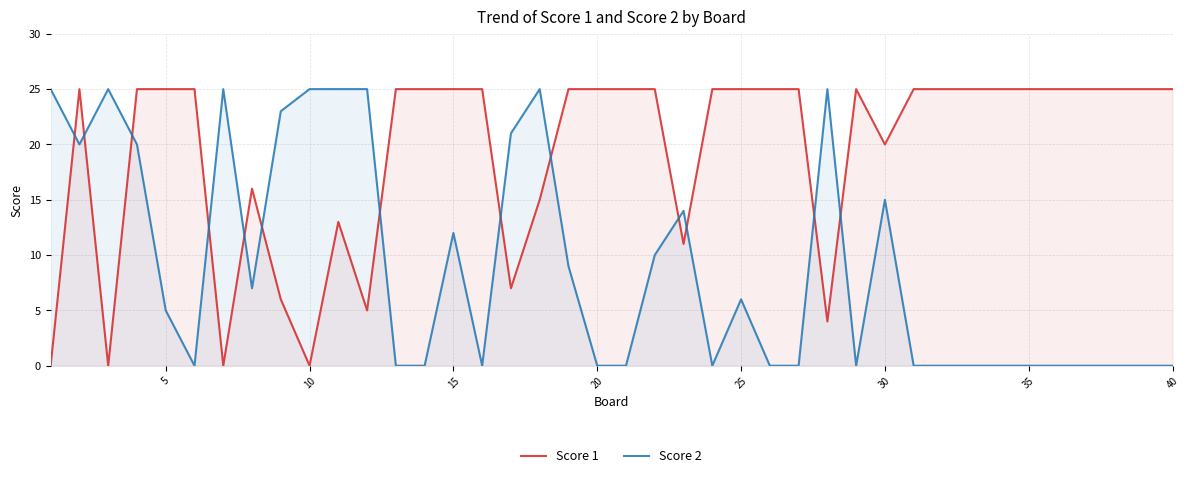

After their last crossing, which series has the higher values: Score 1 or Score 2?

Score 1